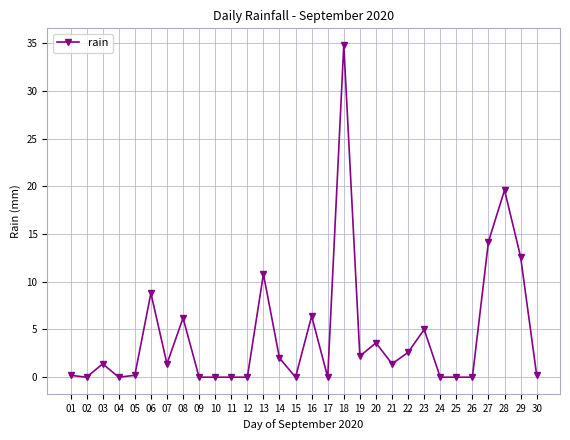

True or false: there are more than 0 points higher than both neighbors.

True